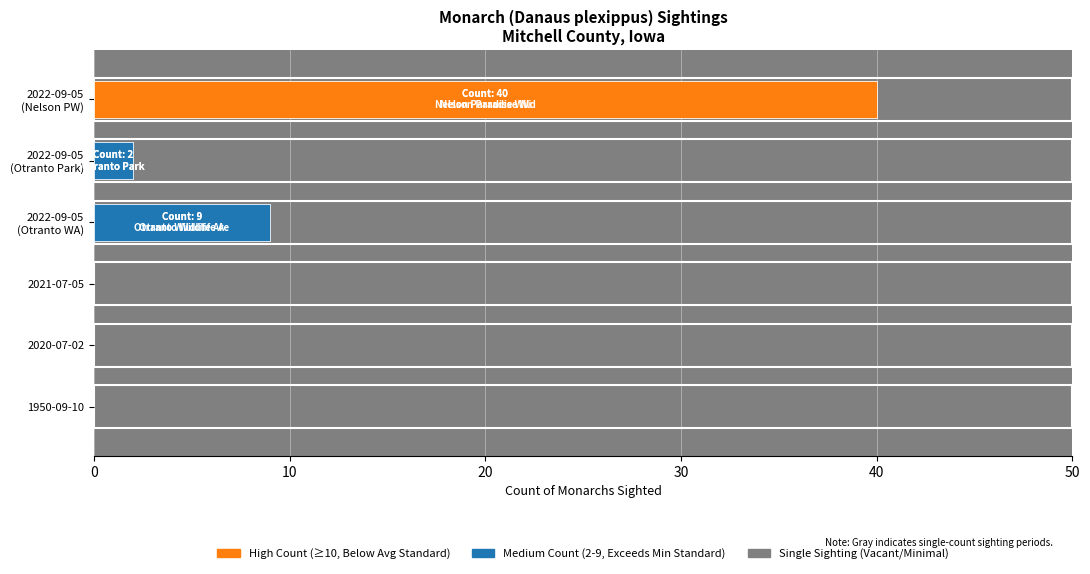

Reading left to right, transcribe all the data shown in this chart.

1	1	1	9	2	40